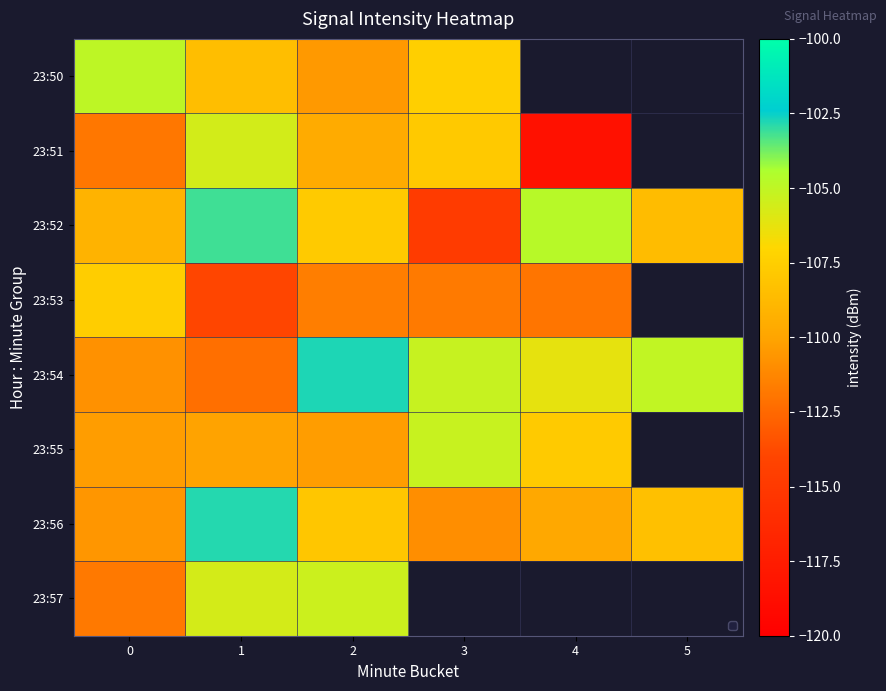

Which category has the highest value in the 23:54 series?

2